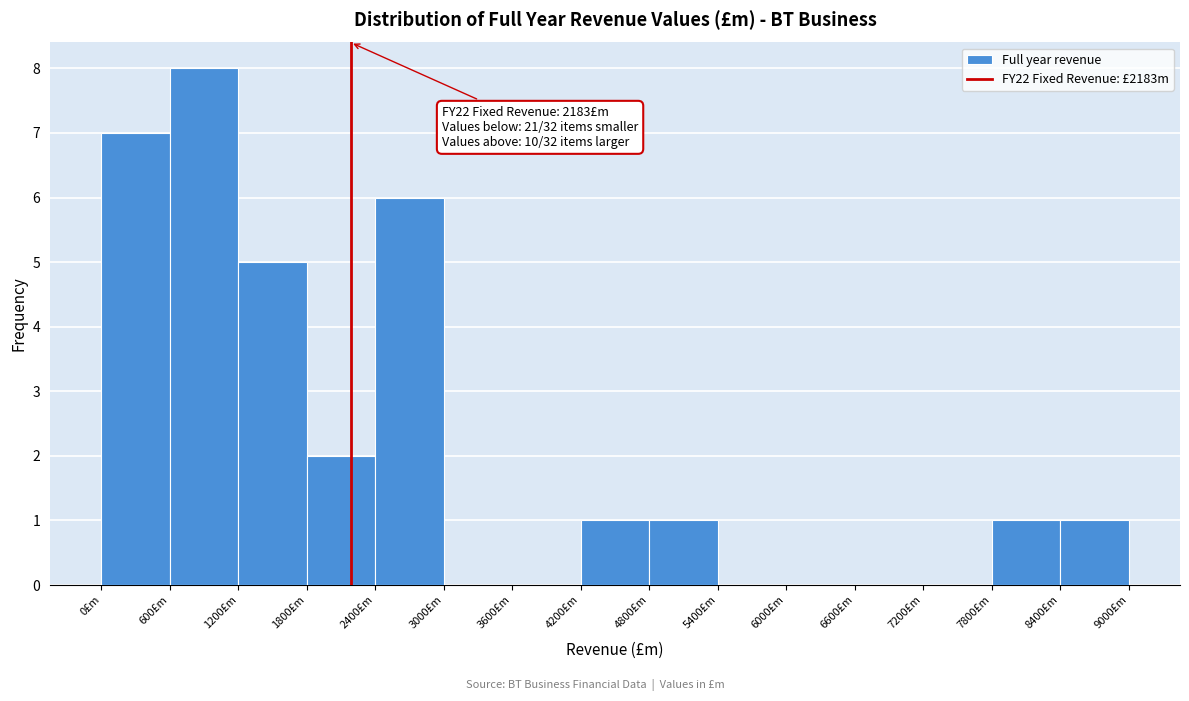

Which range on the x-axis has the tallest bar?

600 to 1200